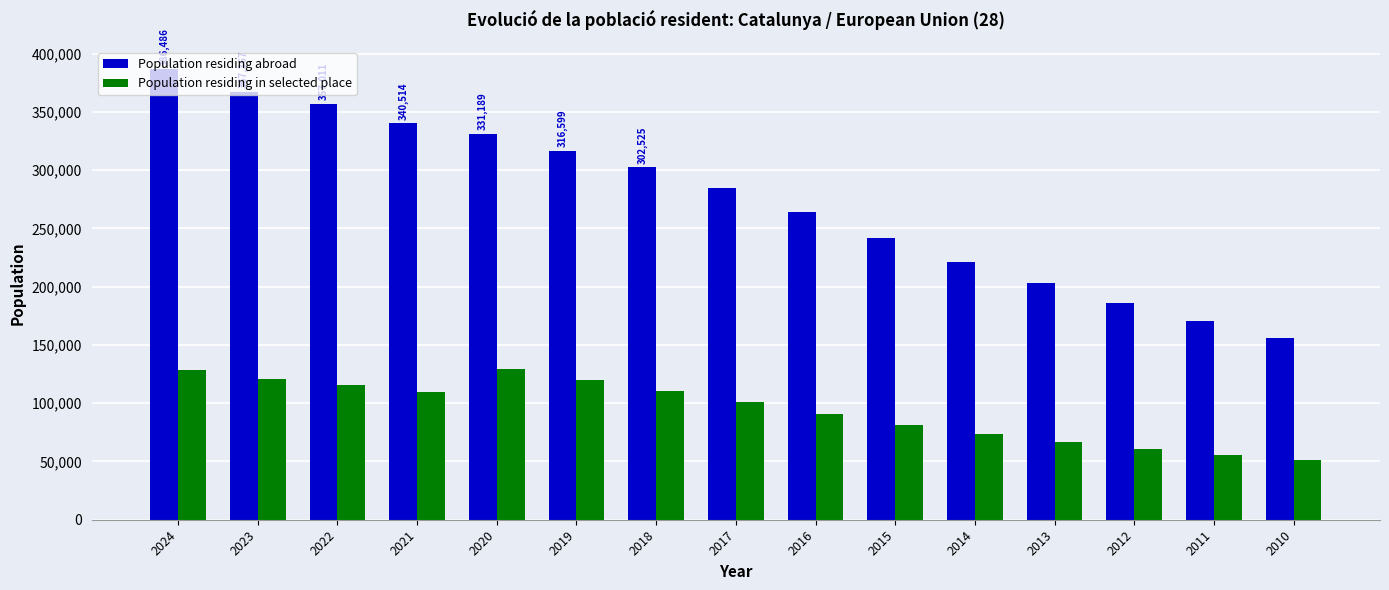

The value of Population residing abroad at 2010 is 273011. True or false?

False